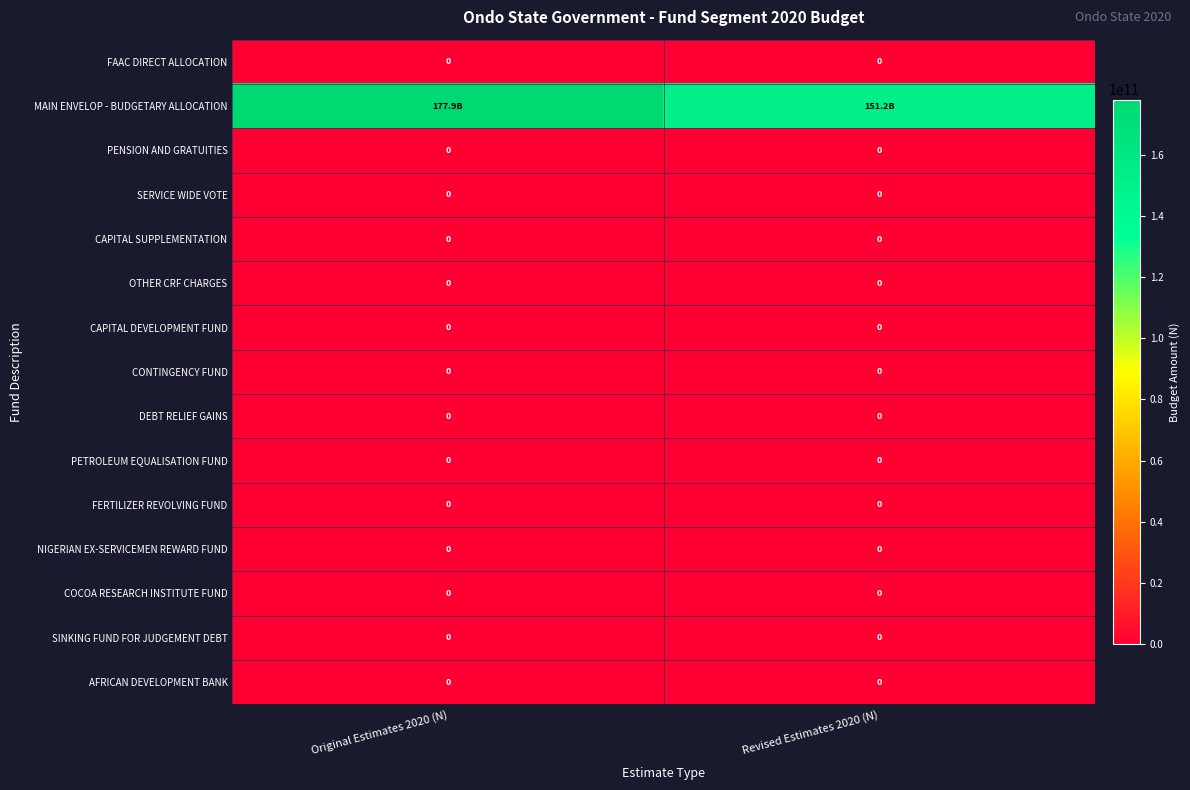

At which category is the sum across all series the highest?

Original Estimates 2020 (N)